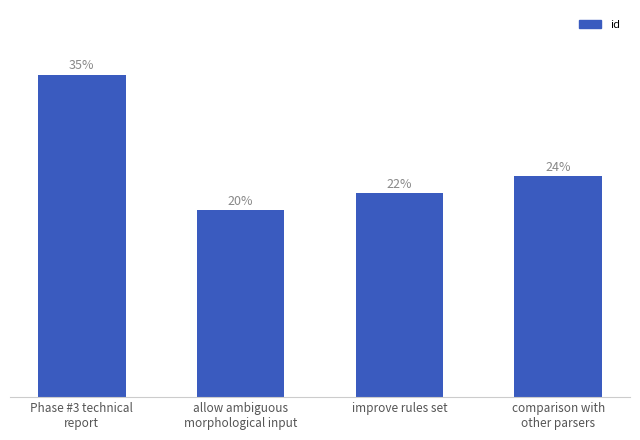

Are the bars horizontal?

No